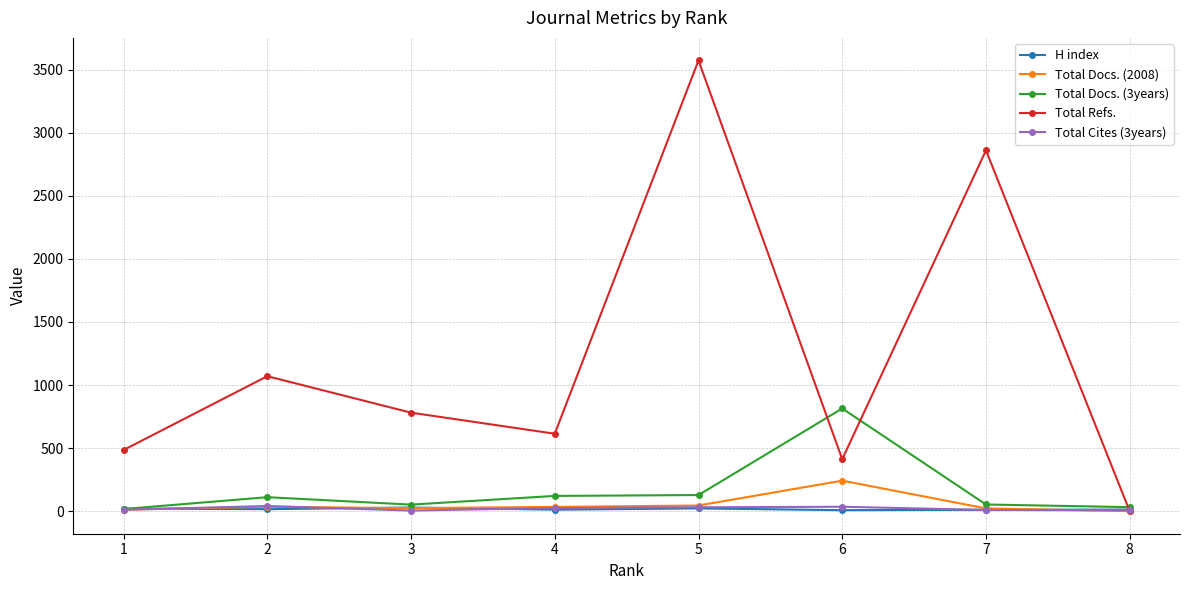

At how many categories does at least one series exceed 2505?

2